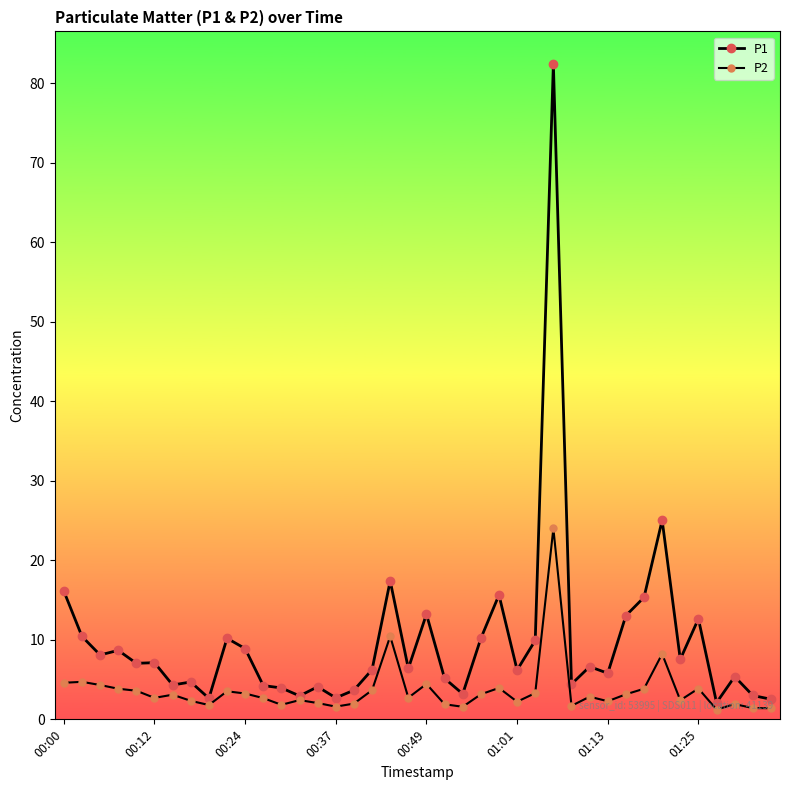

How many lines are shown in the chart?

2